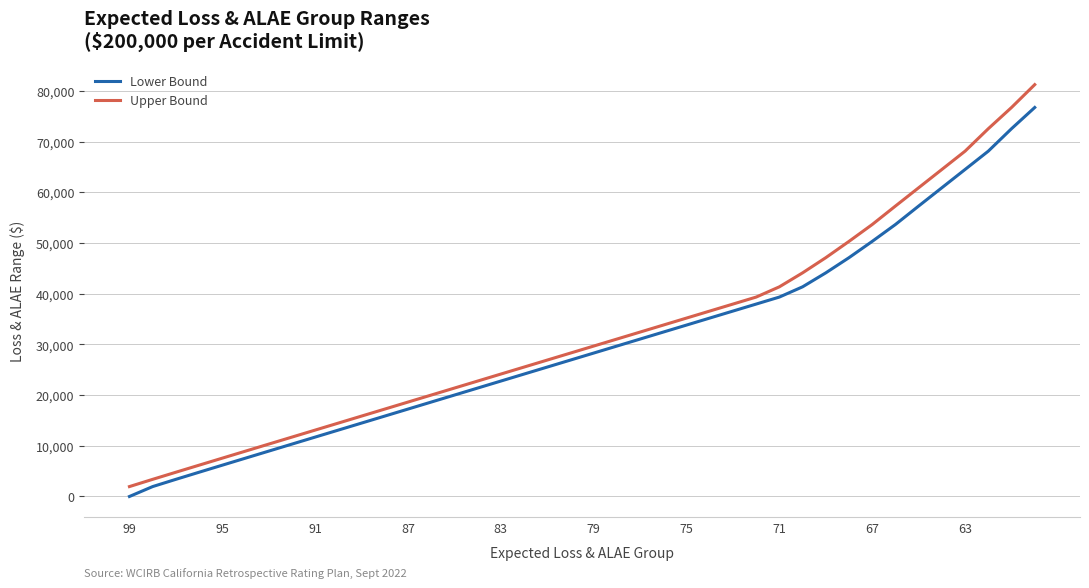

What is the difference between the second highest and second lowest values in the Upper Bound series?

73336